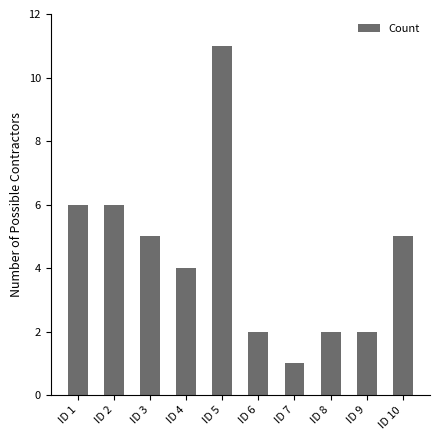

What is the greatest value displayed?

11